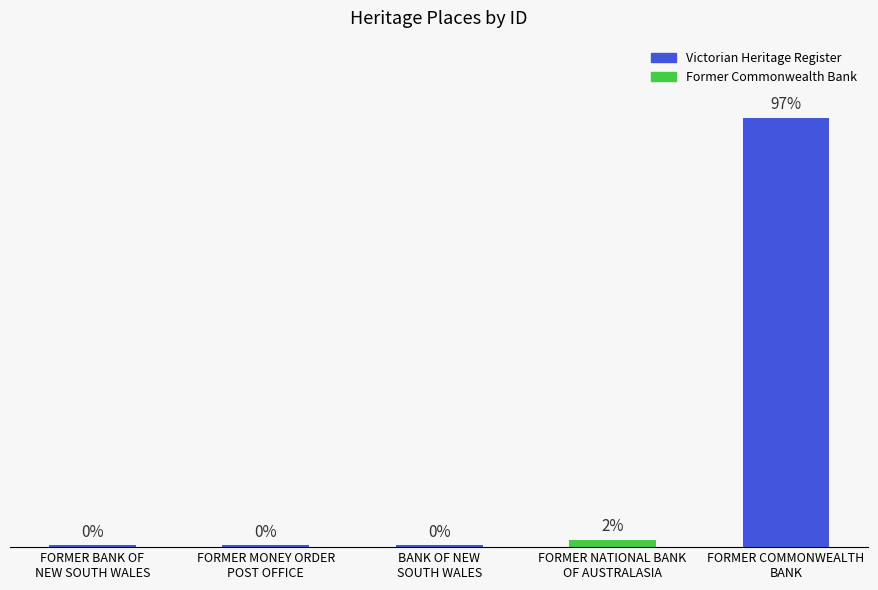

Where is the data nearest to the value 77838?

FORMER NATIONAL BANK
OF AUSTRALASIA